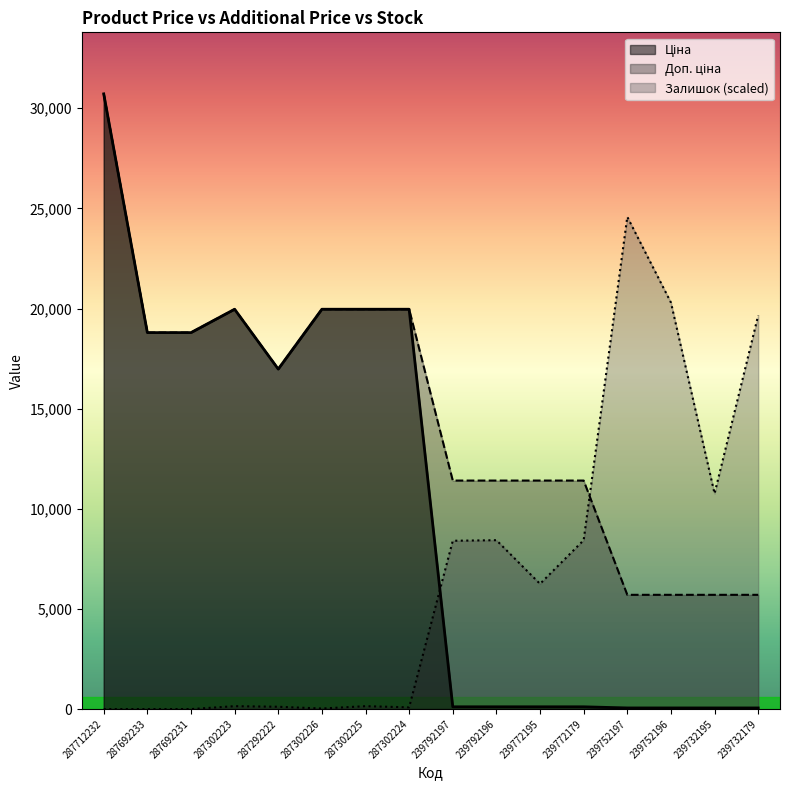

How many times do Ціна and Залишок cross each other?

1